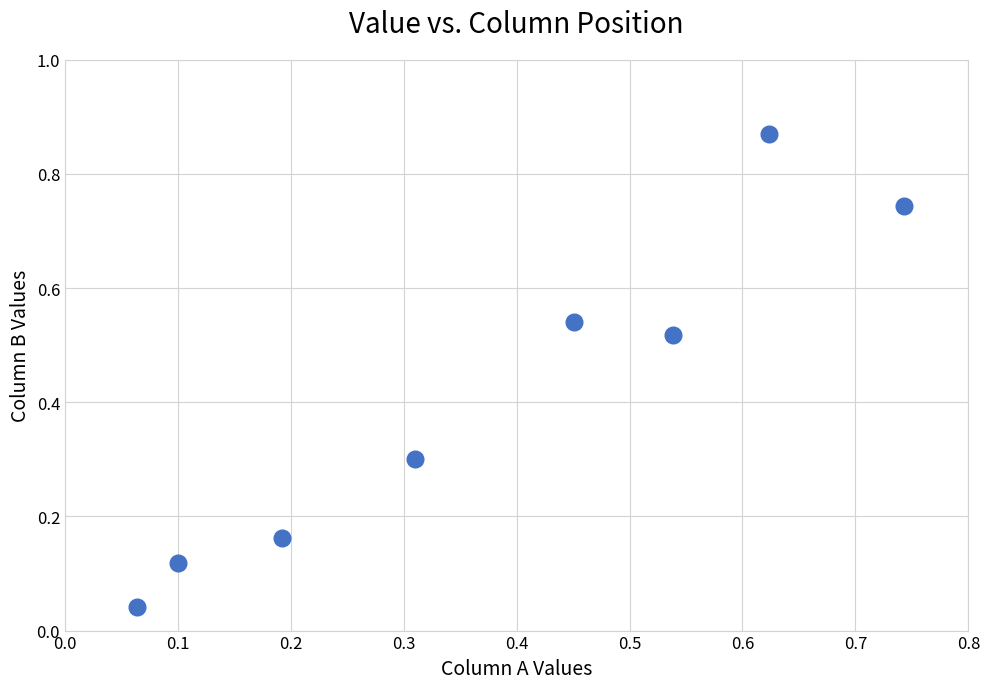

What is the range of Y values (max minus min)?

0.8